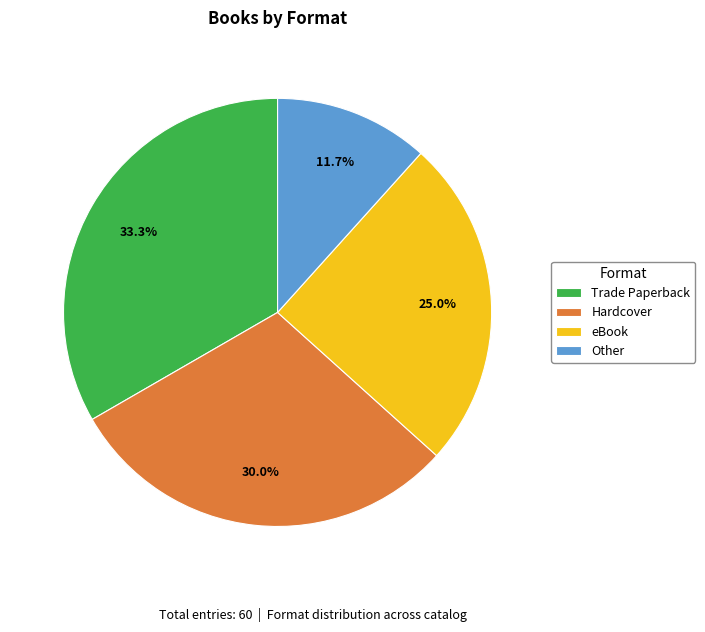

To the nearest percent, what is the difference between the Trade Paperback and Hardcover slice percentages?

3%